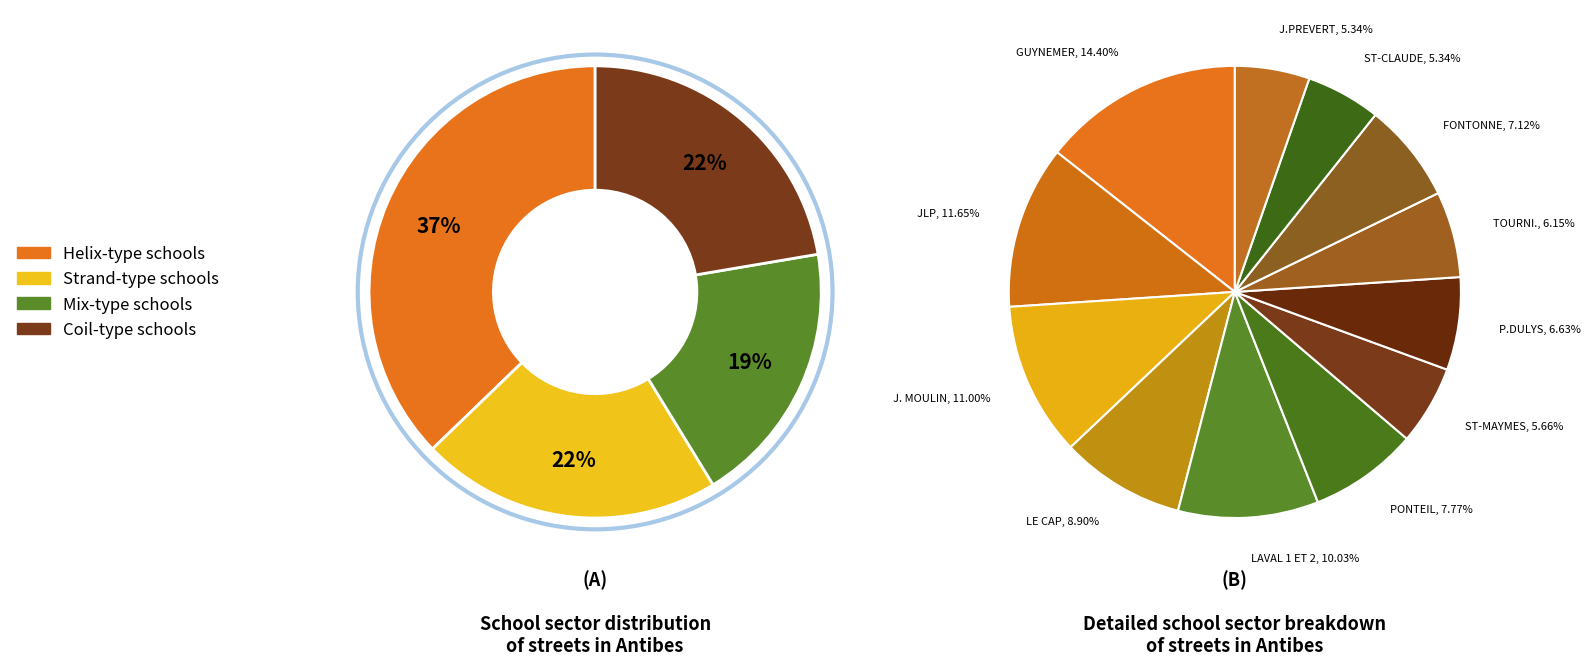

What percentage is the ELEMENTAIRE LAVAL 1 ET 2 slice, to the nearest percent?

10%